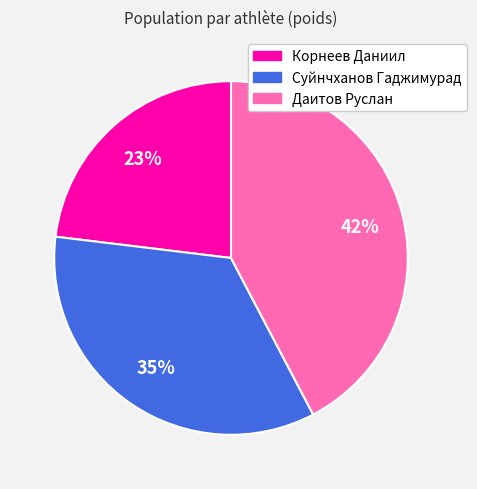

Which slice is the smallest?

Корнеев Даниил